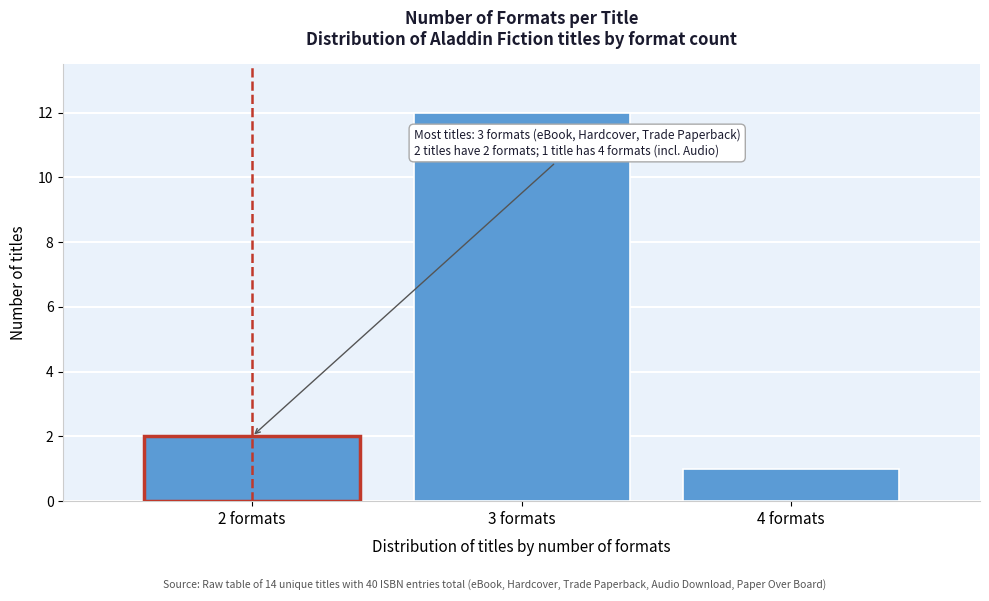

Reading right to left, what are all the values shown in this chart?

4 formats=1	3 formats=12	2 formats=2